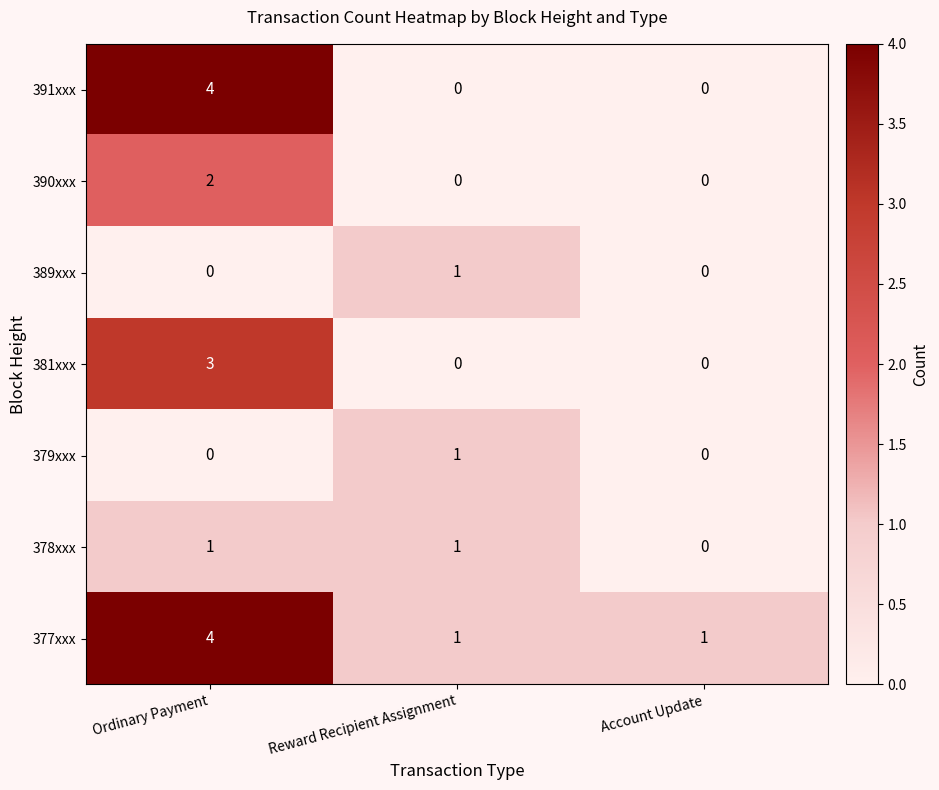

Reading right to left, transcribe all the data shown in this chart.

391xxx: Account Update=0	Reward Recipient Assignment=0	Ordinary Payment=4
390xxx: Account Update=0	Reward Recipient Assignment=0	Ordinary Payment=2
389xxx: Account Update=0	Reward Recipient Assignment=1	Ordinary Payment=0
381xxx: Account Update=0	Reward Recipient Assignment=0	Ordinary Payment=3
379xxx: Account Update=0	Reward Recipient Assignment=1	Ordinary Payment=0
378xxx: Account Update=0	Reward Recipient Assignment=1	Ordinary Payment=1
377xxx: Account Update=1	Reward Recipient Assignment=1	Ordinary Payment=4